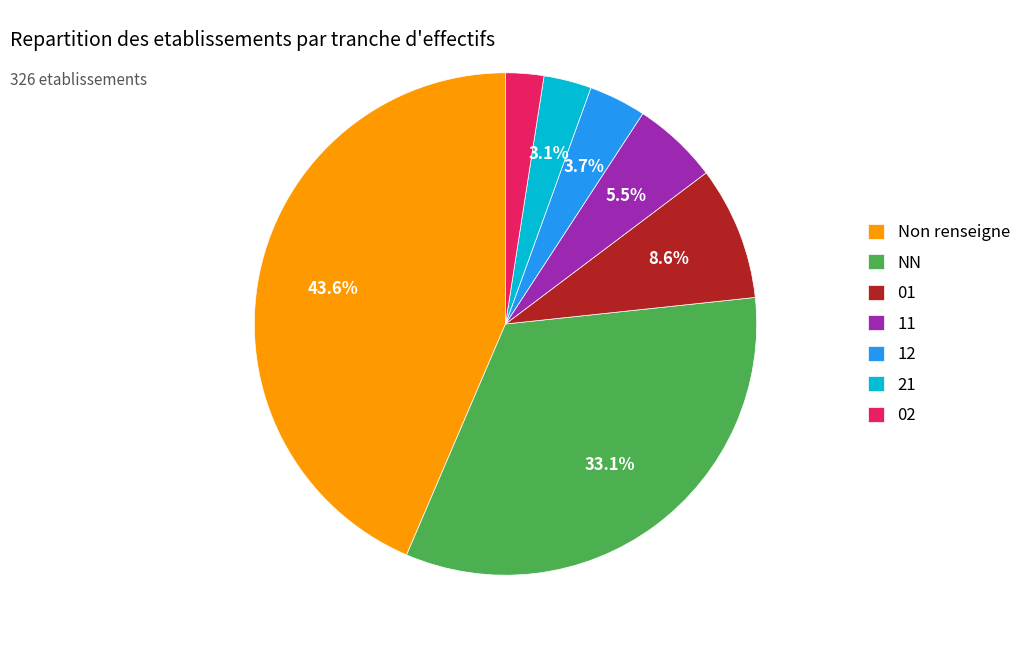

How many segments does this pie chart have?

7